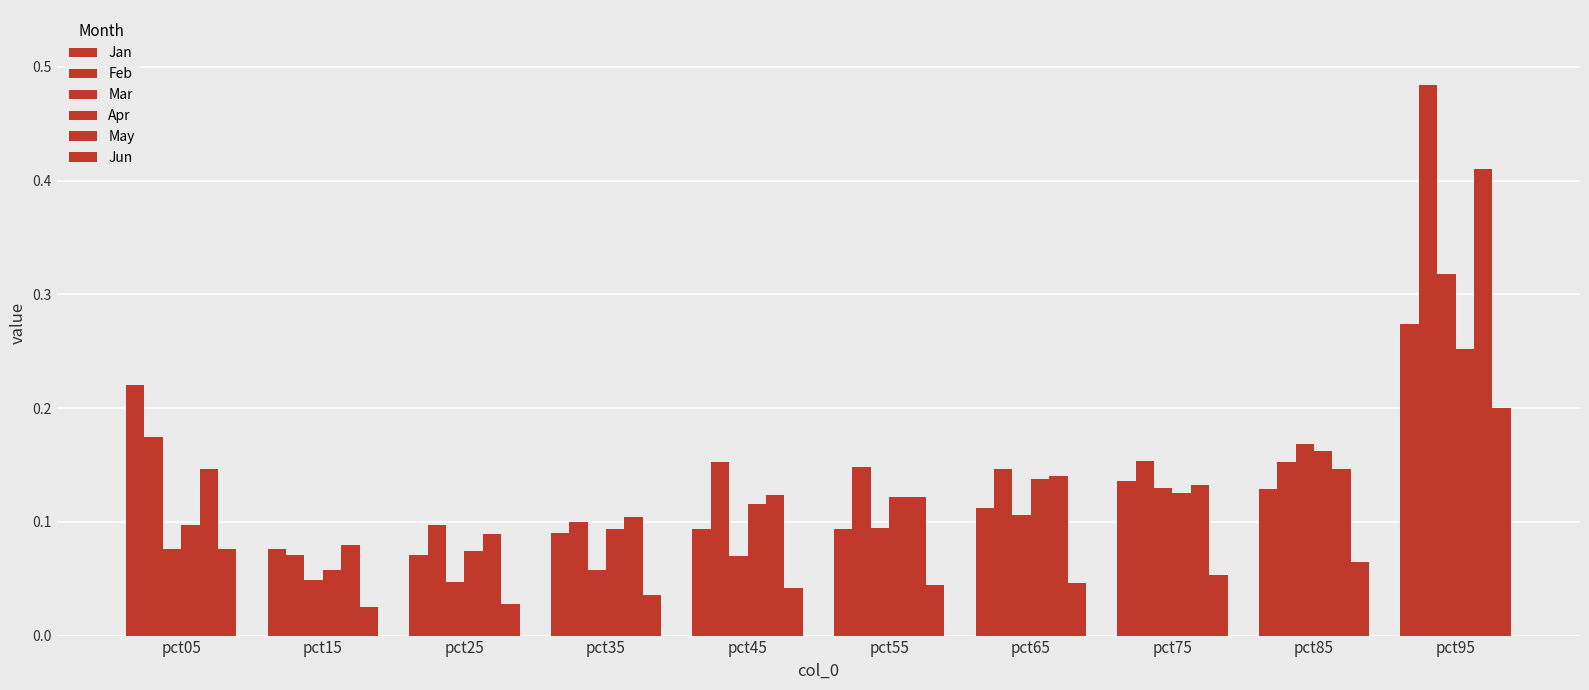

At how many categories does at least one series exceed 0?

10